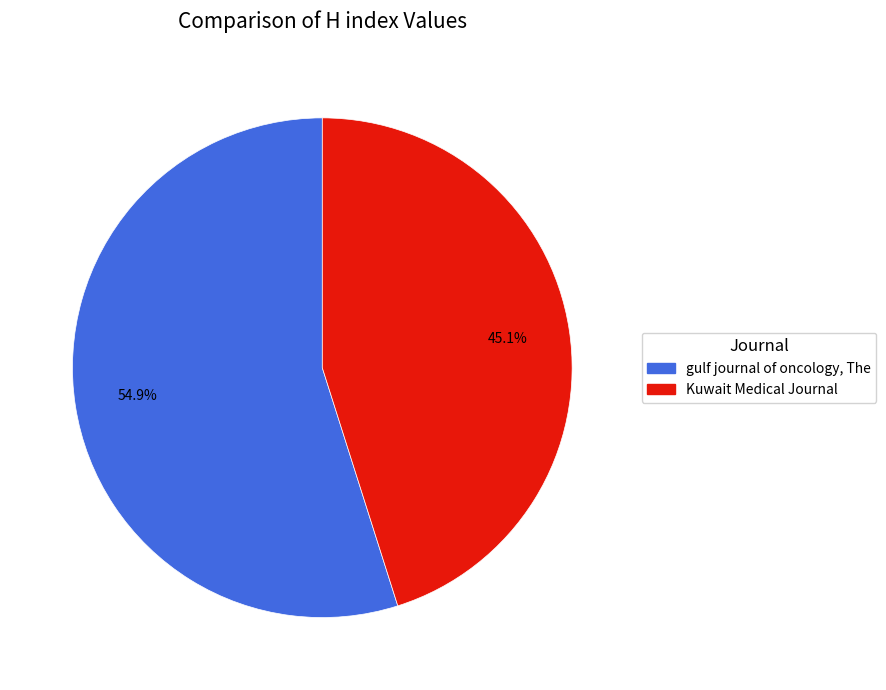

How many slices are in this pie chart?

2